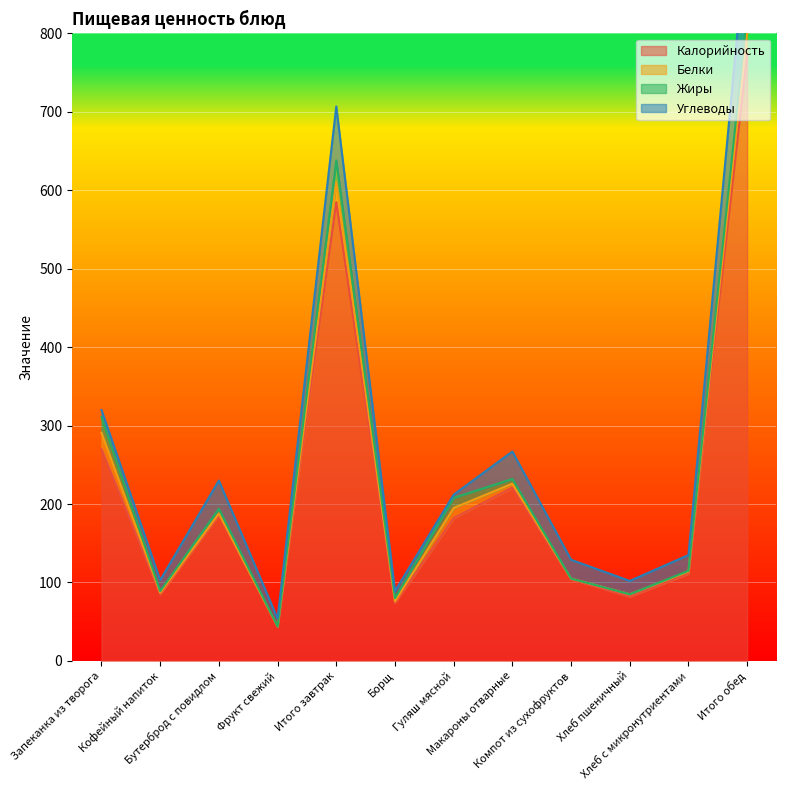

At which label does Жиры reach its minimum?

Фрукт свежий